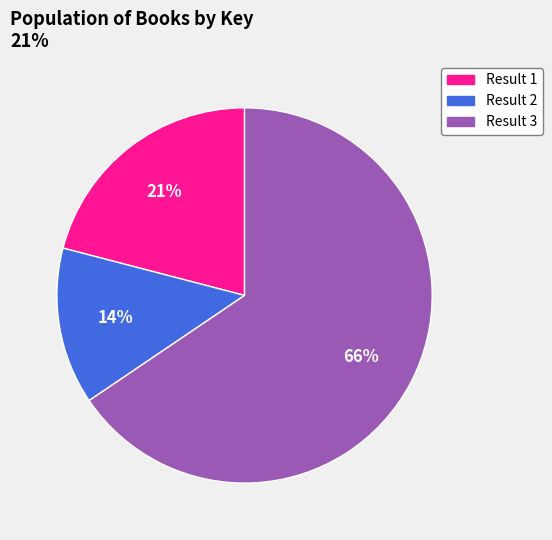

Is there a majority slice in this chart?

Yes